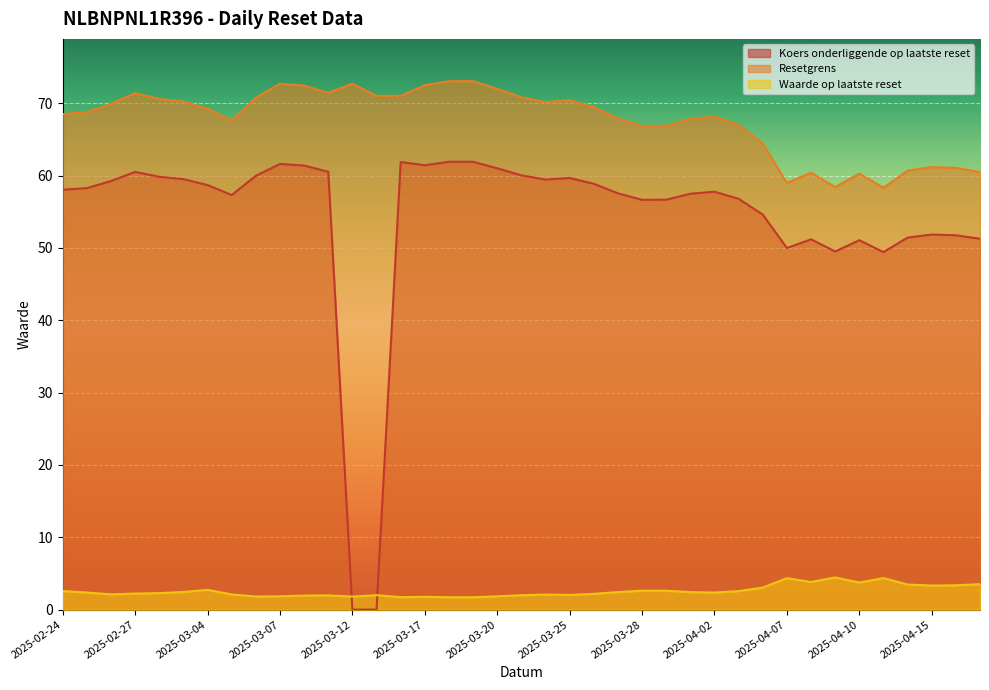

Which series has the largest range (max minus min)?

Koers onderliggende op laatste reset